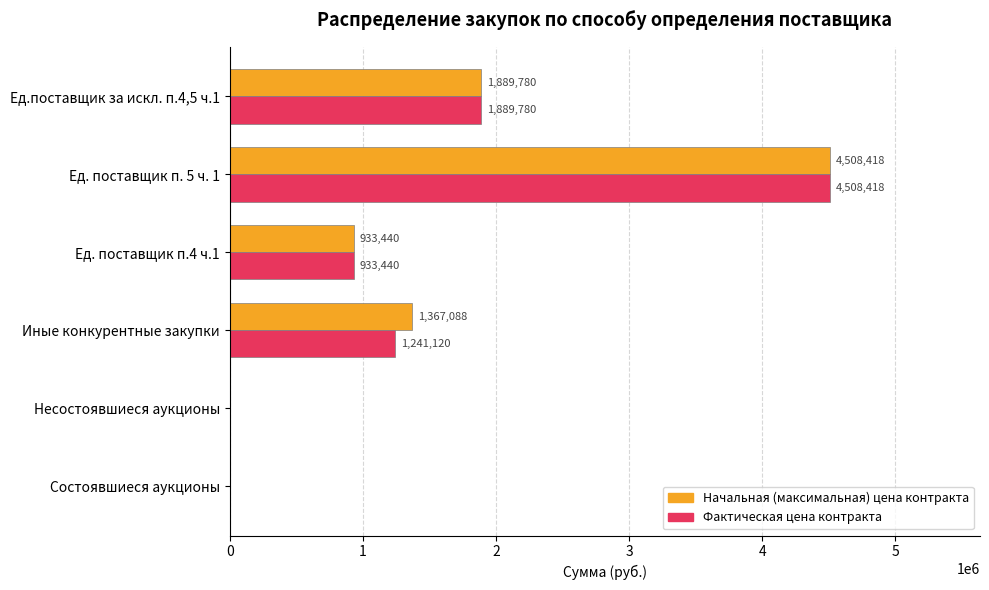

Which label corresponds to the largest value in the chart?

Ед. поставщик п. 5 ч. 1